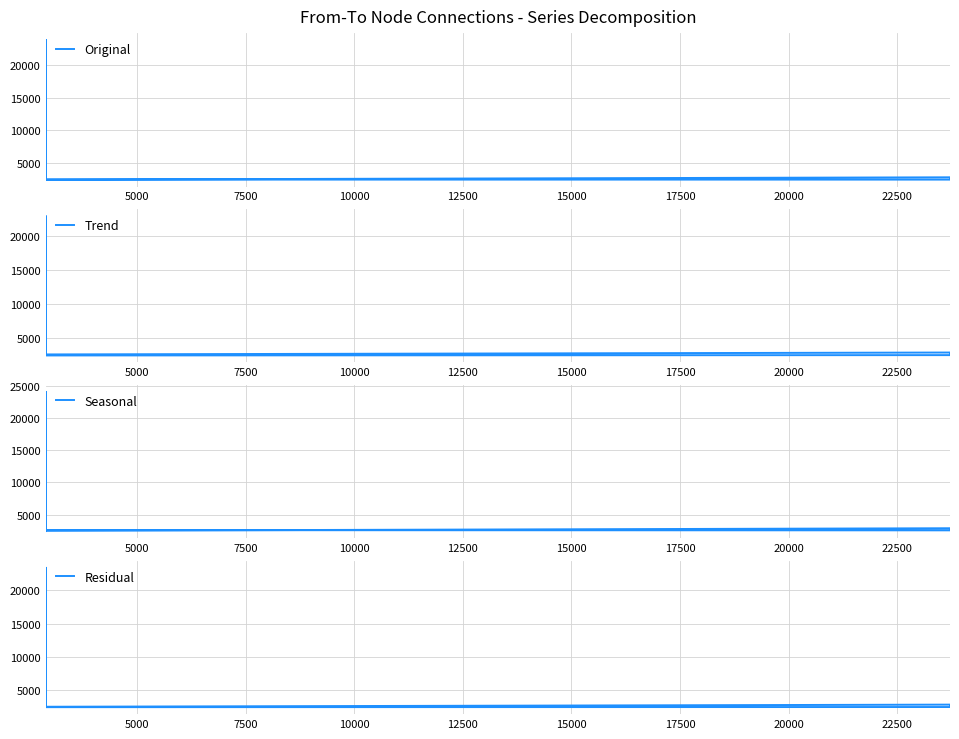

How many times do Residual and Seasonal cross each other?

5